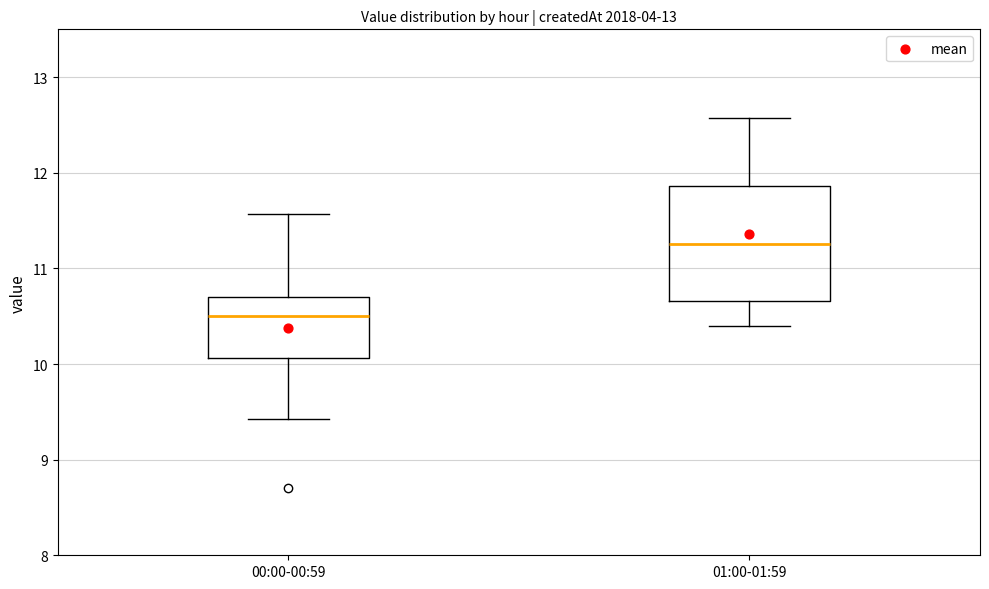

Where does the lower whisker of the box for 01:00-01:59 end on the y-axis? The values are not printed on the chart, so give them approximately, as read against the axis.

10.4